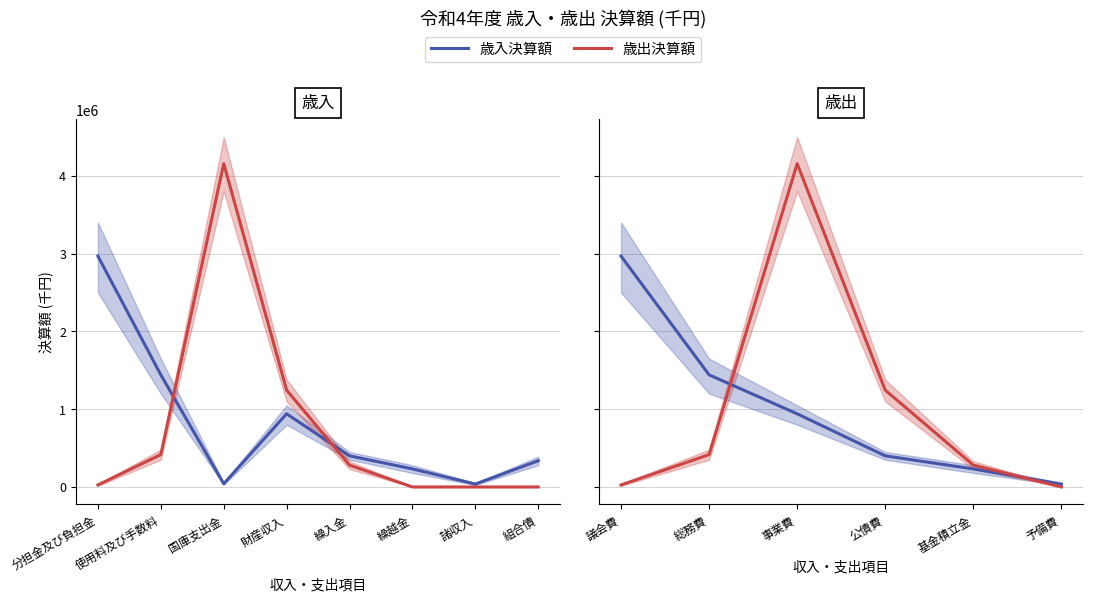

At which label is 歳出決算額 closest to 2078555?

公債費